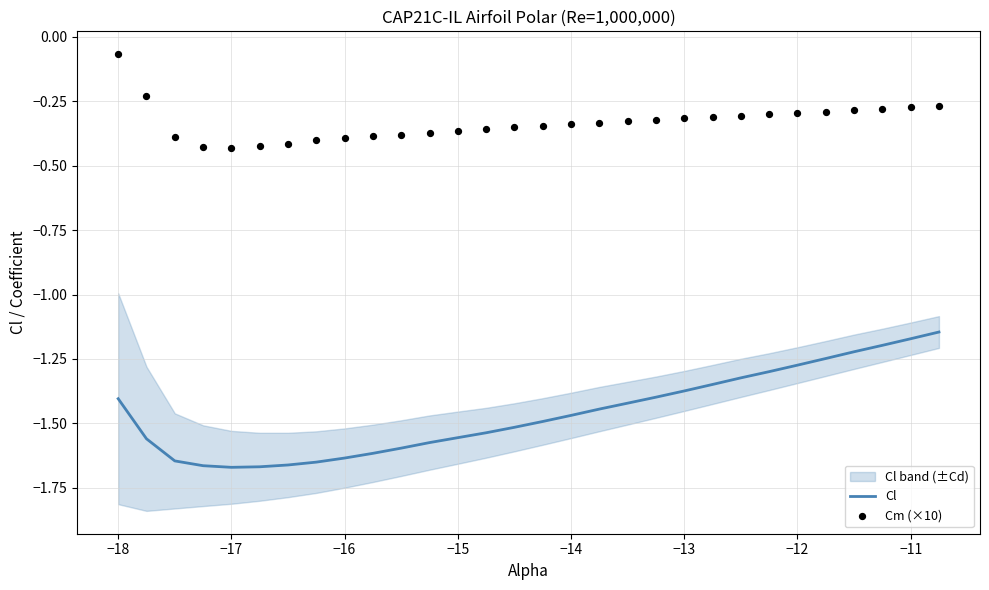

True or false: Cl has a value of -2.2 at −16.

False